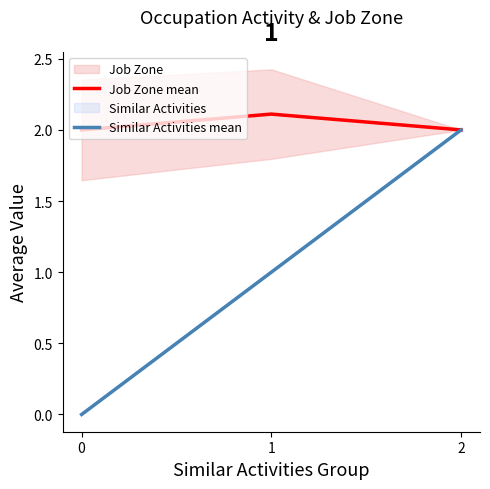

What is the difference between the maximum and minimum values in the Job Zone mean series?

0.1